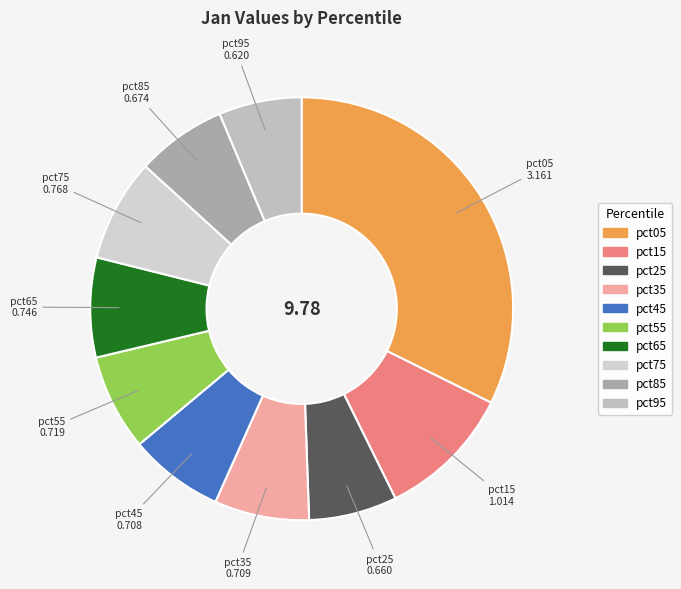

Between pct85 and pct15, which is larger?

pct15